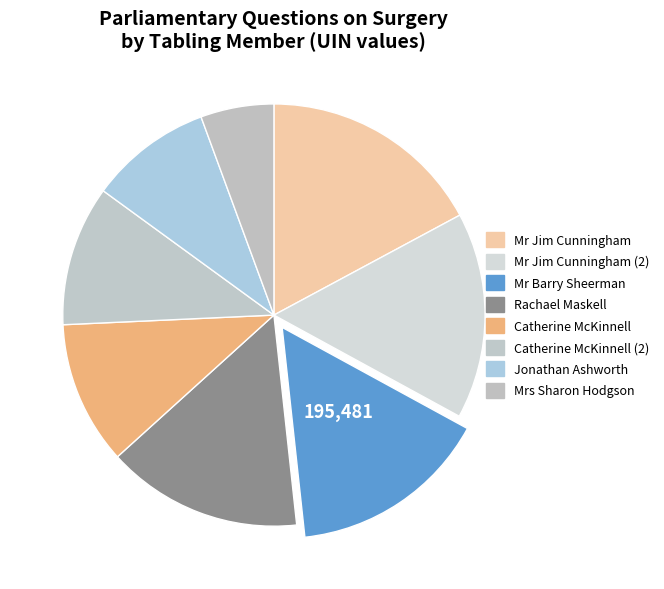

Combined, what portion of the pie is Mrs Sharon Hodgson and Mr Jim Cunningham (2)?

21.4%